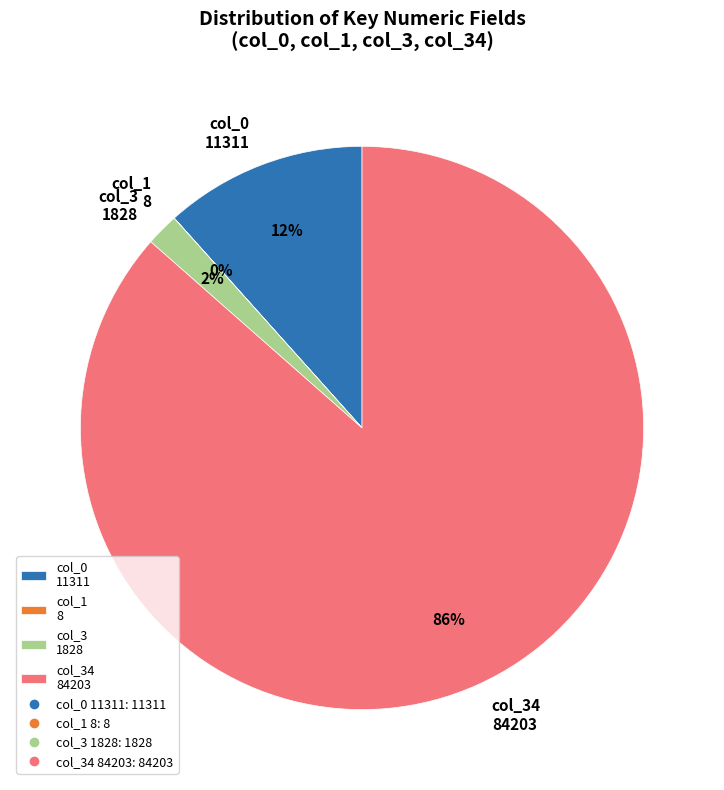

To the nearest percent, what portion does col_3 1828 represent?

2%